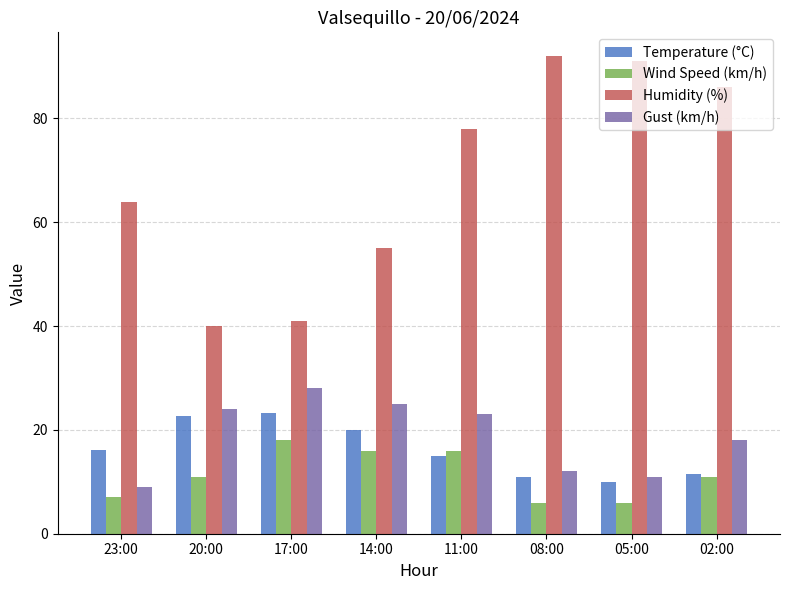

List the series in order of their peak value, highest first.

Humidity (%), Gust (km/h), Temperature (°C), Wind Speed (km/h)